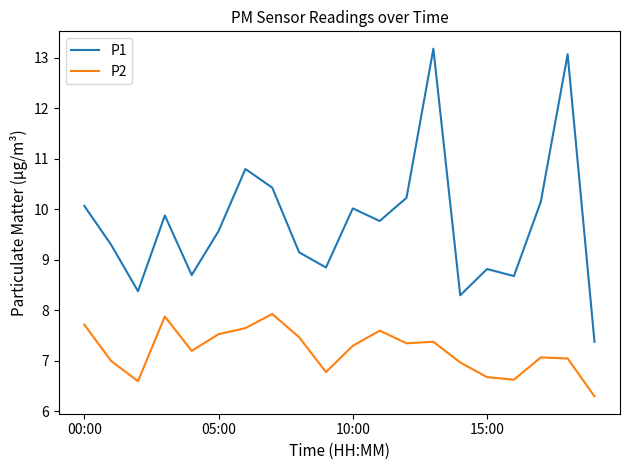

True or false: P1 and P2 intersect in this chart.

False